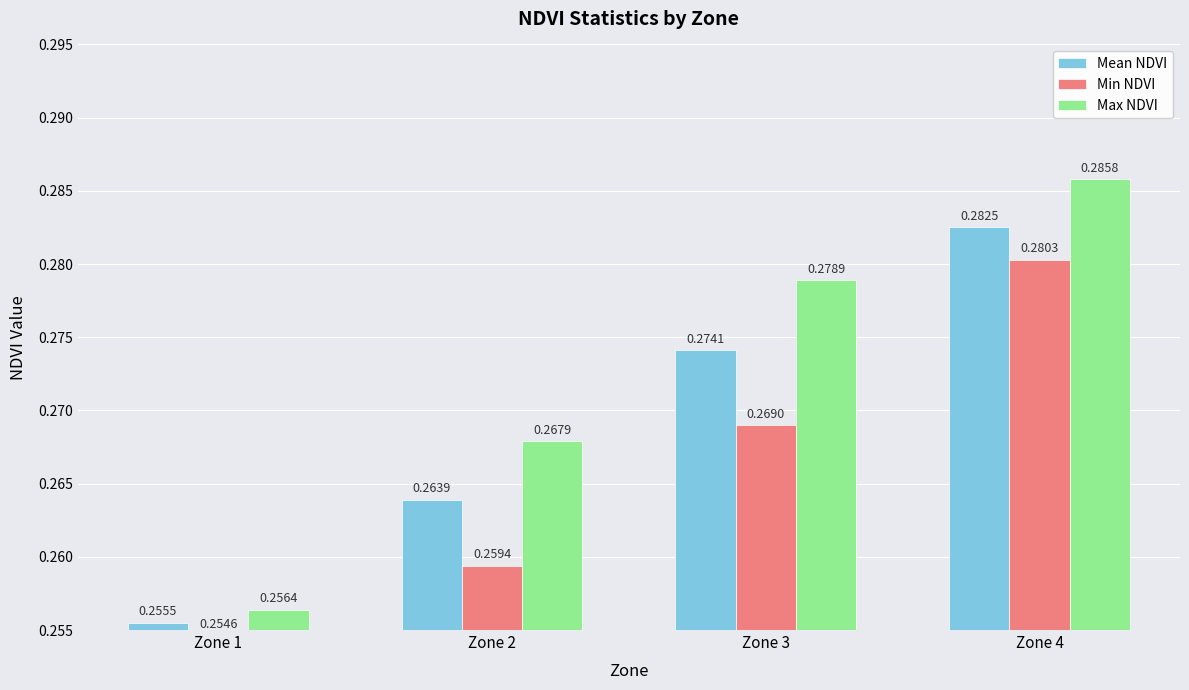

At which category is the sum across all series the highest?

Zone 4